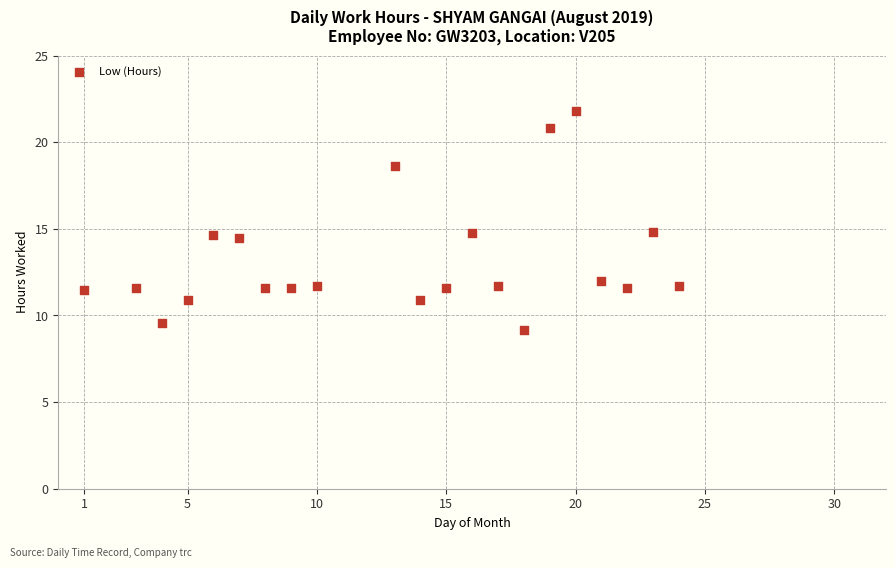

What is the range of Y values (max minus min)?

12.7